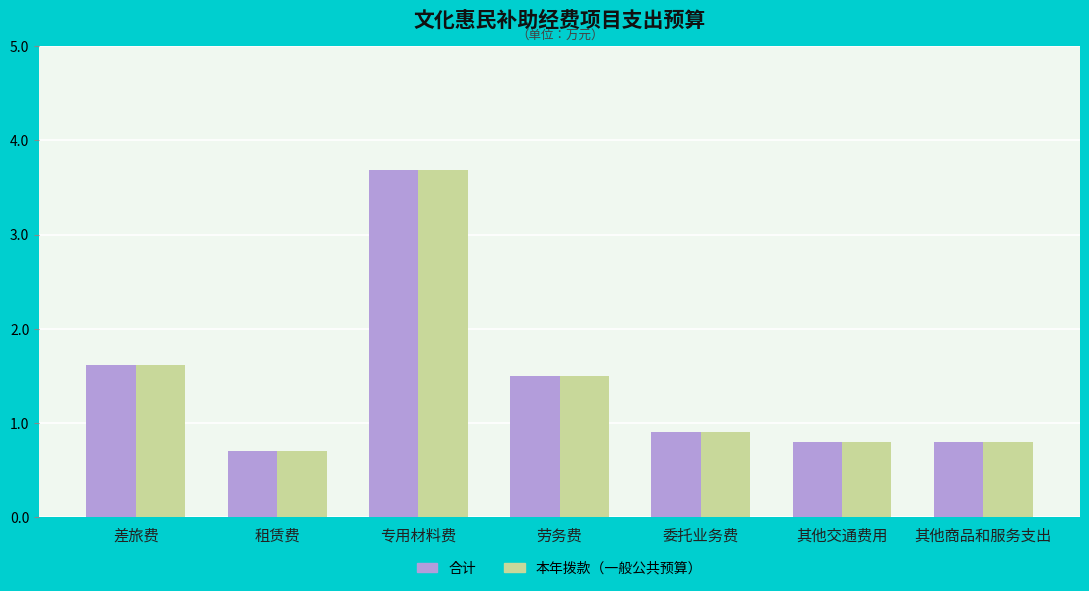

At which category is the sum across all series the highest?

专用材料费